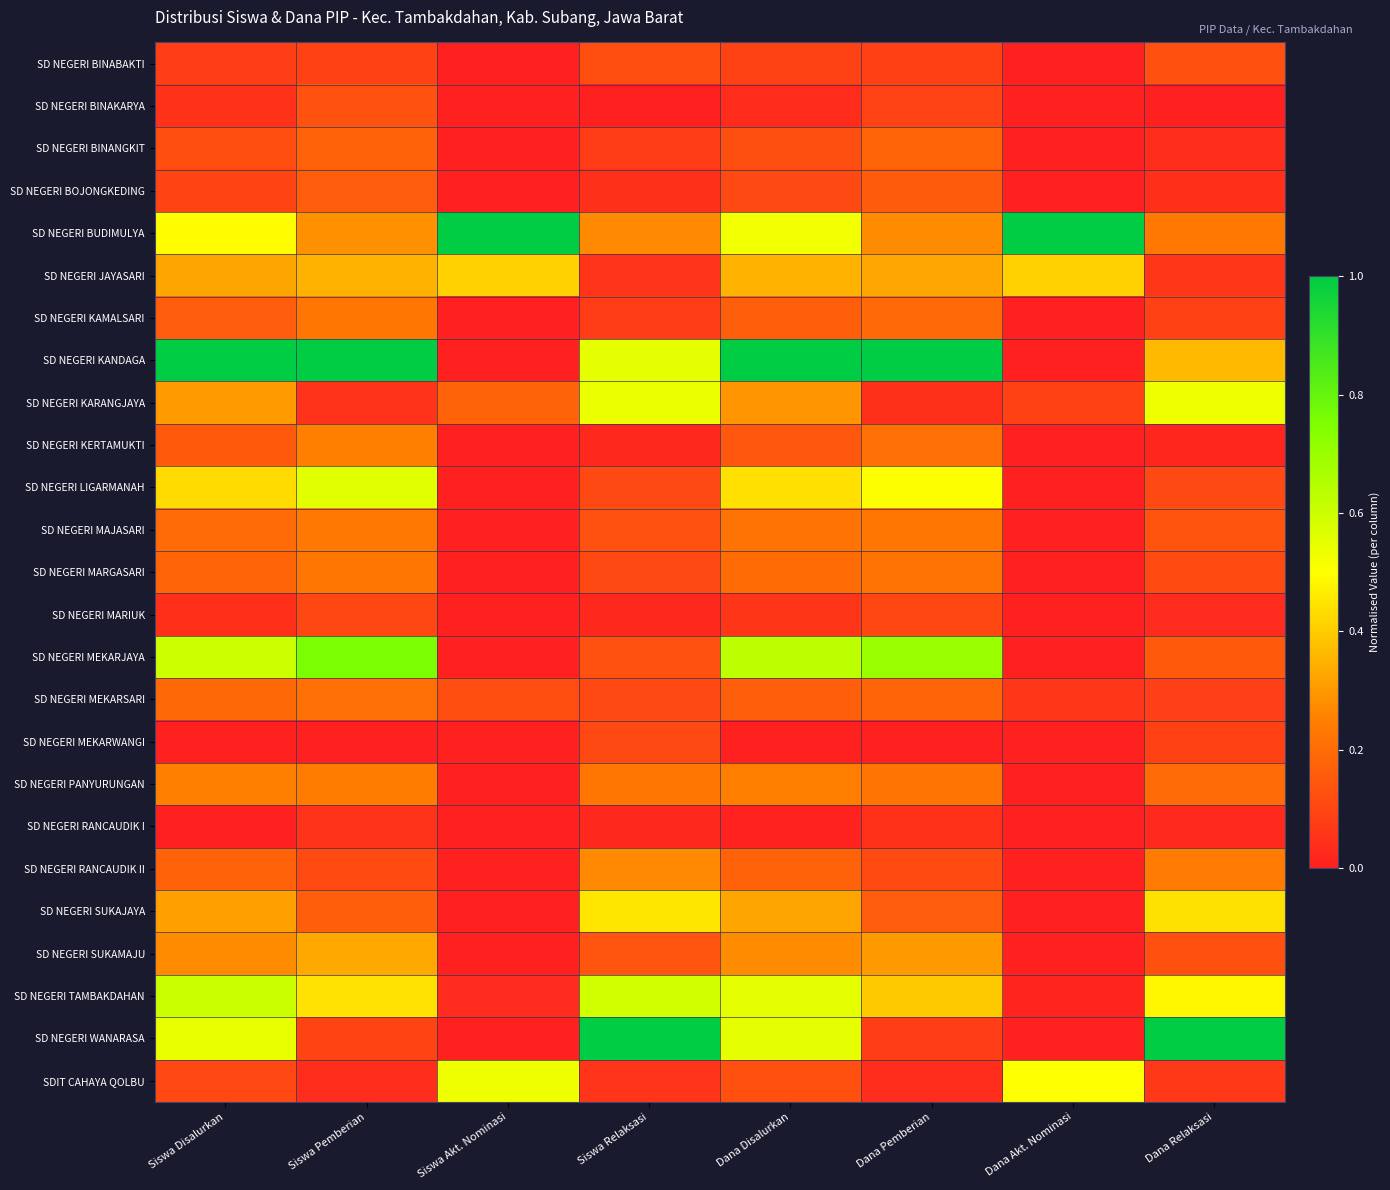

Reading left to right, transcribe all the data shown in this chart.

SD NEGERI BINABAKTI: Siswa Disalurkan=0.1	Siswa Pemberian=0.1	Siswa Akt. Nominasi=0.0	Siswa Relaksasi=0.1	Dana Disalurkan=0.1	Dana Pemberian=0.1	Dana Akt. Nominasi=0.0	Dana Relaksasi=0.1
SD NEGERI BINAKARYA: Siswa Disalurkan=0.1	Siswa Pemberian=0.1	Siswa Akt. Nominasi=0.0	Siswa Relaksasi=0.0	Dana Disalurkan=0.0	Dana Pemberian=0.1	Dana Akt. Nominasi=0.0	Dana Relaksasi=0.0
SD NEGERI BINANGKIT: Siswa Disalurkan=0.1	Siswa Pemberian=0.2	Siswa Akt. Nominasi=0.0	Siswa Relaksasi=0.1	Dana Disalurkan=0.1	Dana Pemberian=0.2	Dana Akt. Nominasi=0.0	Dana Relaksasi=0.0
SD NEGERI BOJONGKEDING: Siswa Disalurkan=0.1	Siswa Pemberian=0.2	Siswa Akt. Nominasi=0.0	Siswa Relaksasi=0.0	Dana Disalurkan=0.1	Dana Pemberian=0.2	Dana Akt. Nominasi=0.0	Dana Relaksasi=0.0
SD NEGERI BUDIMULYA: Siswa Disalurkan=0.5	Siswa Pemberian=0.3	Siswa Akt. Nominasi=1.0	Siswa Relaksasi=0.3	Dana Disalurkan=0.5	Dana Pemberian=0.3	Dana Akt. Nominasi=1.0	Dana Relaksasi=0.2
SD NEGERI JAYASARI: Siswa Disalurkan=0.3	Siswa Pemberian=0.4	Siswa Akt. Nominasi=0.4	Siswa Relaksasi=0.1	Dana Disalurkan=0.4	Dana Pemberian=0.3	Dana Akt. Nominasi=0.4	Dana Relaksasi=0.1
SD NEGERI KAMALSARI: Siswa Disalurkan=0.2	Siswa Pemberian=0.2	Siswa Akt. Nominasi=0.0	Siswa Relaksasi=0.1	Dana Disalurkan=0.2	Dana Pemberian=0.2	Dana Akt. Nominasi=0.0	Dana Relaksasi=0.1
SD NEGERI KANDAGA: Siswa Disalurkan=1.0	Siswa Pemberian=1.0	Siswa Akt. Nominasi=0.0	Siswa Relaksasi=0.5	Dana Disalurkan=1.0	Dana Pemberian=1.0	Dana Akt. Nominasi=0.0	Dana Relaksasi=0.4
SD NEGERI KARANGJAYA: Siswa Disalurkan=0.3	Siswa Pemberian=0.1	Siswa Akt. Nominasi=0.2	Siswa Relaksasi=0.5	Dana Disalurkan=0.3	Dana Pemberian=0.0	Dana Akt. Nominasi=0.1	Dana Relaksasi=0.5
SD NEGERI KERTAMUKTI: Siswa Disalurkan=0.2	Siswa Pemberian=0.2	Siswa Akt. Nominasi=0.0	Siswa Relaksasi=0.0	Dana Disalurkan=0.1	Dana Pemberian=0.2	Dana Akt. Nominasi=0.0	Dana Relaksasi=0.0
SD NEGERI LIGARMANAH: Siswa Disalurkan=0.4	Siswa Pemberian=0.6	Siswa Akt. Nominasi=0.0	Siswa Relaksasi=0.1	Dana Disalurkan=0.4	Dana Pemberian=0.5	Dana Akt. Nominasi=0.0	Dana Relaksasi=0.1
SD NEGERI MAJASARI: Siswa Disalurkan=0.2	Siswa Pemberian=0.2	Siswa Akt. Nominasi=0.0	Siswa Relaksasi=0.1	Dana Disalurkan=0.2	Dana Pemberian=0.2	Dana Akt. Nominasi=0.0	Dana Relaksasi=0.1
SD NEGERI MARGASARI: Siswa Disalurkan=0.2	Siswa Pemberian=0.2	Siswa Akt. Nominasi=0.0	Siswa Relaksasi=0.1	Dana Disalurkan=0.2	Dana Pemberian=0.2	Dana Akt. Nominasi=0.0	Dana Relaksasi=0.1
SD NEGERI MARIUK: Siswa Disalurkan=0.0	Siswa Pemberian=0.1	Siswa Akt. Nominasi=0.0	Siswa Relaksasi=0.0	Dana Disalurkan=0.1	Dana Pemberian=0.1	Dana Akt. Nominasi=0.0	Dana Relaksasi=0.0
SD NEGERI MEKARJAYA: Siswa Disalurkan=0.6	Siswa Pemberian=0.8	Siswa Akt. Nominasi=0.0	Siswa Relaksasi=0.1	Dana Disalurkan=0.6	Dana Pemberian=0.7	Dana Akt. Nominasi=0.0	Dana Relaksasi=0.1
SD NEGERI MEKARSARI: Siswa Disalurkan=0.2	Siswa Pemberian=0.2	Siswa Akt. Nominasi=0.1	Siswa Relaksasi=0.1	Dana Disalurkan=0.2	Dana Pemberian=0.2	Dana Akt. Nominasi=0.1	Dana Relaksasi=0.1
SD NEGERI MEKARWANGI: Siswa Disalurkan=0.0	Siswa Pemberian=0.0	Siswa Akt. Nominasi=0.0	Siswa Relaksasi=0.1	Dana Disalurkan=0.0	Dana Pemberian=0.0	Dana Akt. Nominasi=0.0	Dana Relaksasi=0.1
SD NEGERI PANYURUNGAN: Siswa Disalurkan=0.3	Siswa Pemberian=0.2	Siswa Akt. Nominasi=0.0	Siswa Relaksasi=0.2	Dana Disalurkan=0.2	Dana Pemberian=0.2	Dana Akt. Nominasi=0.0	Dana Relaksasi=0.2
SD NEGERI RANCAUDIK I: Siswa Disalurkan=0.0	Siswa Pemberian=0.1	Siswa Akt. Nominasi=0.0	Siswa Relaksasi=0.0	Dana Disalurkan=0.0	Dana Pemberian=0.0	Dana Akt. Nominasi=0.0	Dana Relaksasi=0.0
SD NEGERI RANCAUDIK II: Siswa Disalurkan=0.2	Siswa Pemberian=0.1	Siswa Akt. Nominasi=0.0	Siswa Relaksasi=0.3	Dana Disalurkan=0.2	Dana Pemberian=0.1	Dana Akt. Nominasi=0.0	Dana Relaksasi=0.2
SD NEGERI SUKAJAYA: Siswa Disalurkan=0.3	Siswa Pemberian=0.2	Siswa Akt. Nominasi=0.0	Siswa Relaksasi=0.5	Dana Disalurkan=0.3	Dana Pemberian=0.2	Dana Akt. Nominasi=0.0	Dana Relaksasi=0.4
SD NEGERI SUKAMAJU: Siswa Disalurkan=0.3	Siswa Pemberian=0.3	Siswa Akt. Nominasi=0.0	Siswa Relaksasi=0.1	Dana Disalurkan=0.3	Dana Pemberian=0.3	Dana Akt. Nominasi=0.0	Dana Relaksasi=0.1
SD NEGERI TAMBAKDAHAN: Siswa Disalurkan=0.6	Siswa Pemberian=0.4	Siswa Akt. Nominasi=0.0	Siswa Relaksasi=0.6	Dana Disalurkan=0.6	Dana Pemberian=0.4	Dana Akt. Nominasi=0.0	Dana Relaksasi=0.5
SD NEGERI WANARASA: Siswa Disalurkan=0.5	Siswa Pemberian=0.1	Siswa Akt. Nominasi=0.0	Siswa Relaksasi=1.0	Dana Disalurkan=0.6	Dana Pemberian=0.1	Dana Akt. Nominasi=0.0	Dana Relaksasi=1.0
SDIT CAHAYA QOLBU: Siswa Disalurkan=0.1	Siswa Pemberian=0.0	Siswa Akt. Nominasi=0.5	Siswa Relaksasi=0.1	Dana Disalurkan=0.1	Dana Pemberian=0.0	Dana Akt. Nominasi=0.5	Dana Relaksasi=0.1